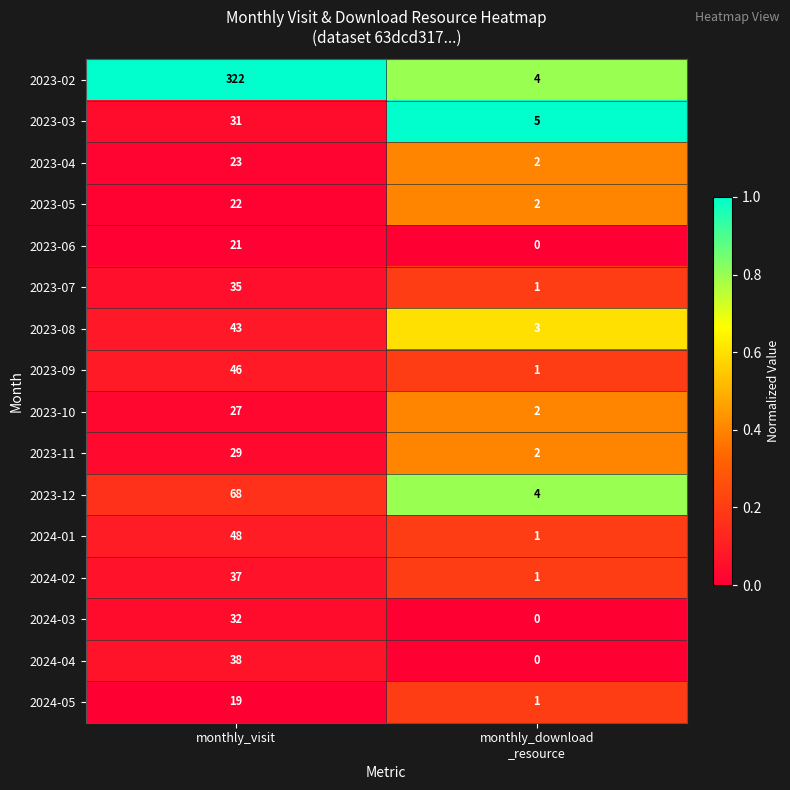

The 2024-05 series shows 19 at monthly_visit. True or false?

True